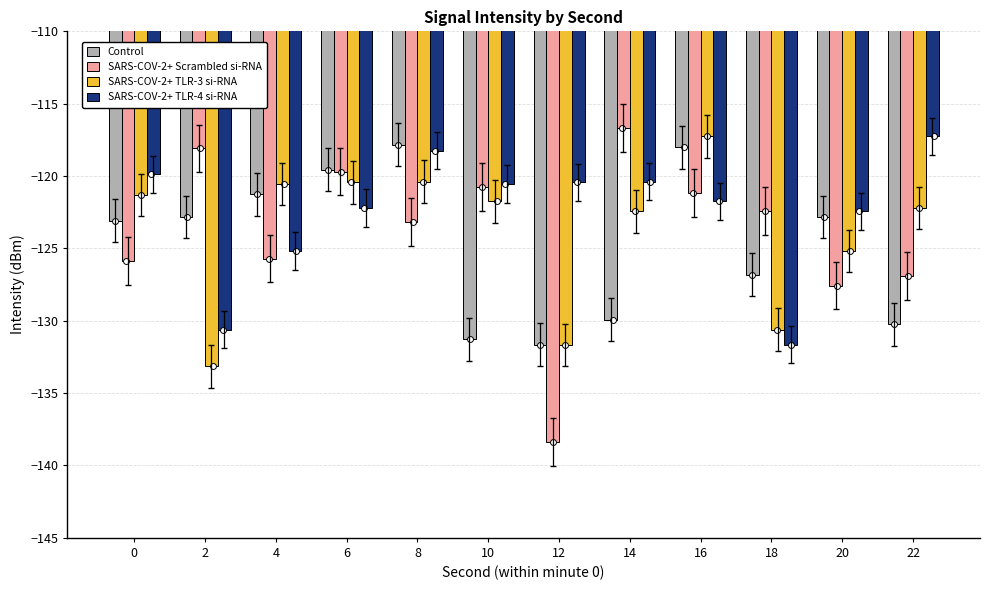

Which series has the largest Y range (max minus min)?

SARS-COV-2+ Scrambled si-RNA